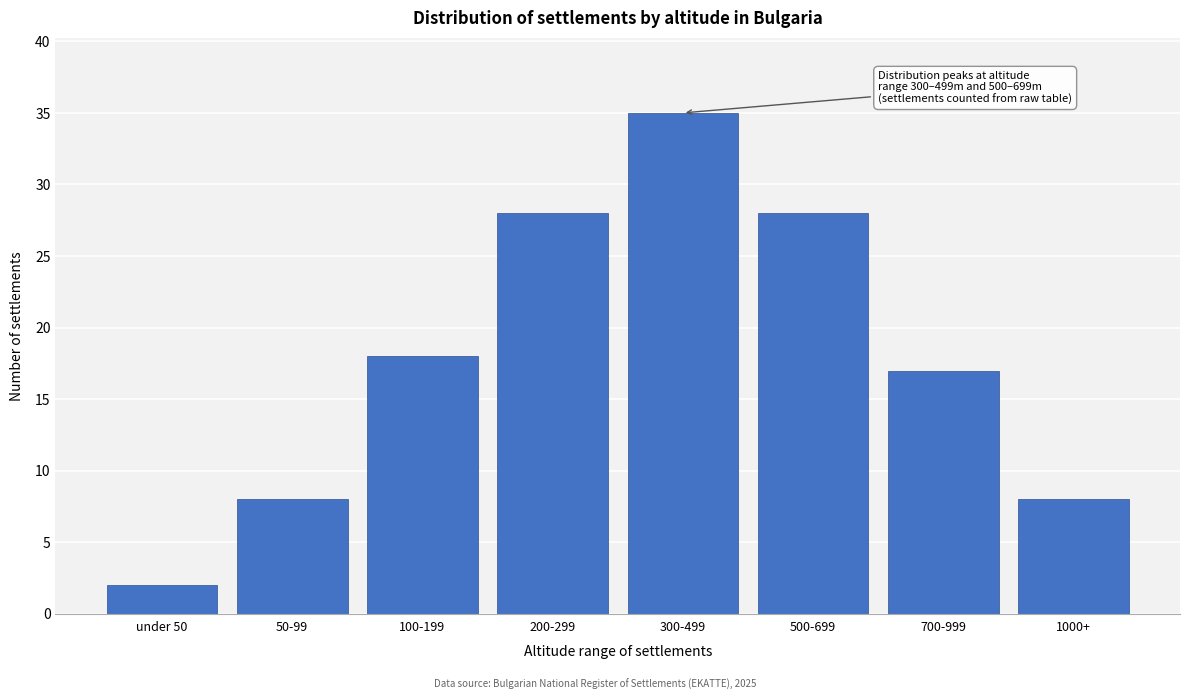

Reading left to right, transcribe all the data shown in this chart.

2	8	18	28	35	28	17	8